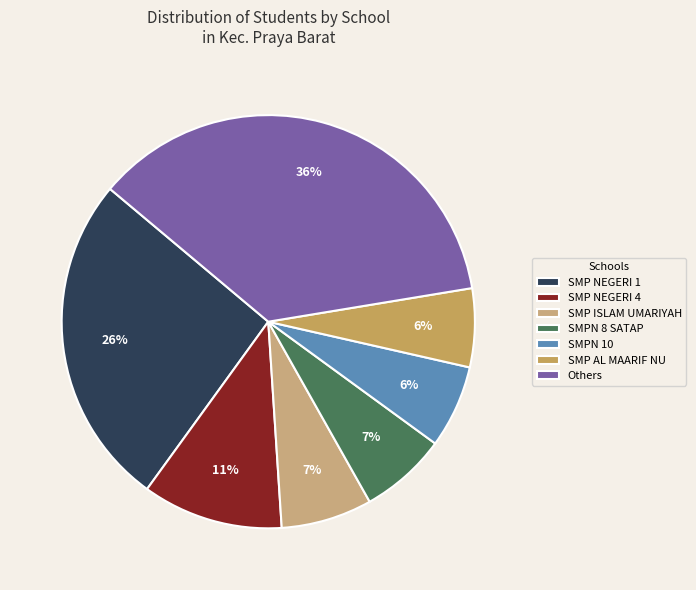

What percentage do SMP NEGERI 4 and SMP AL MAARIF NU together represent?

17.2%